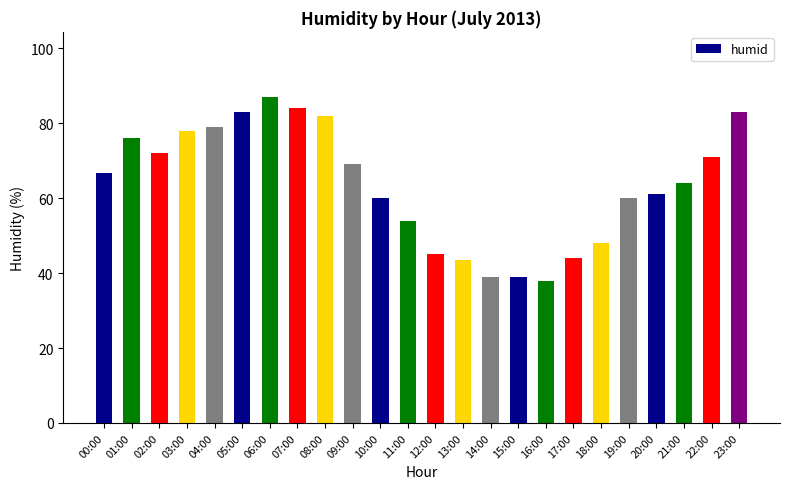

Between 15:00 and 03:00, which is larger?

03:00